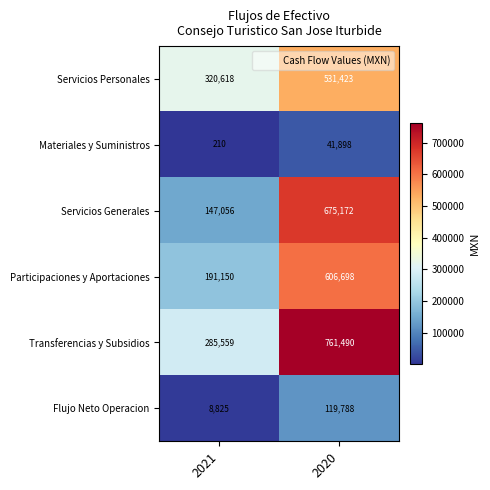

The Flujo Neto Operacion series shows 192682 at 2020. True or false?

False